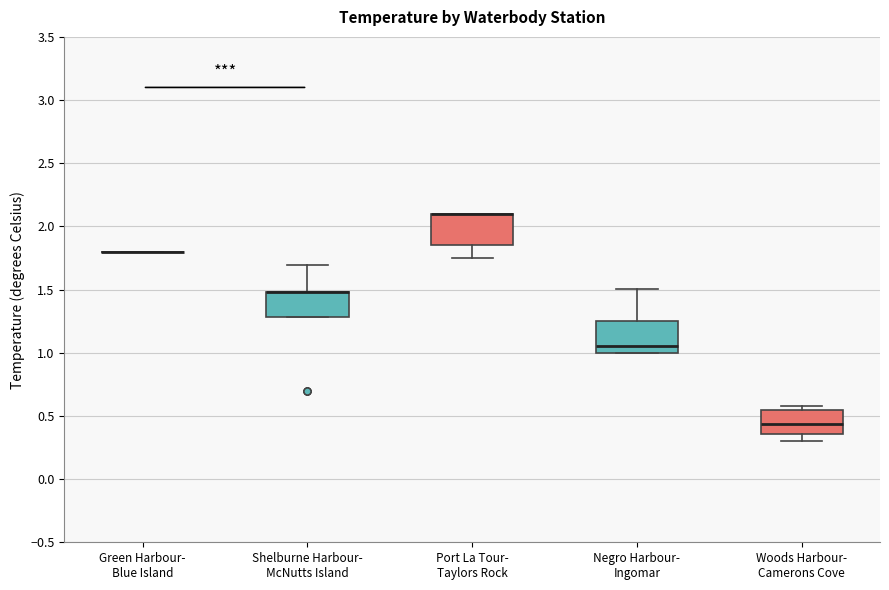

Reading left to right, read every box against the y-axis: the position of its median line, the range the box covers, and the ends of its whiskers. The values are not printed on the chart, so give them approximately, as read against the axis.

Green Harbour- Blue Island: box collapsed to a line at 1.80, whiskers 1.80 to 1.80
Shelburne Harbour- McNutts Island: median 1.50 (drawn on the box's upper edge), box 1.30 to 1.50, whiskers 1.30 to 1.70
Port La Tour- Taylors Rock: median 2.10 (drawn on the box's upper edge), box 1.85 to 2.10, whiskers 1.75 to 2.10
Negro Harbour- Ingomar: median 1.05, box 1.00 to 1.25, whiskers 1.00 to 1.50
Woods Harbour- Camerons Cove: median 0.45, box 0.35 to 0.55, whiskers 0.30 to 0.60